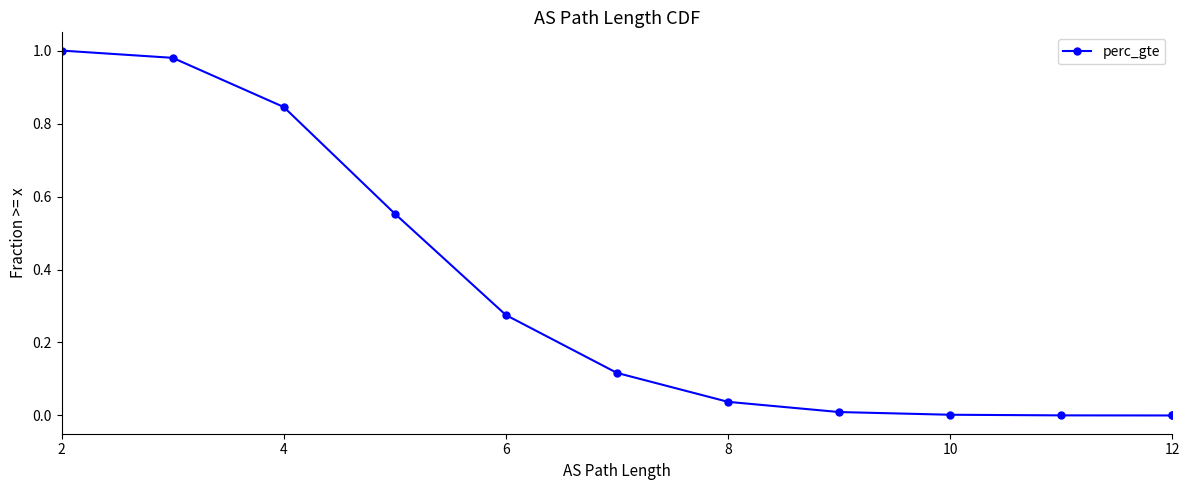

Which category has the highest value across all series?

2